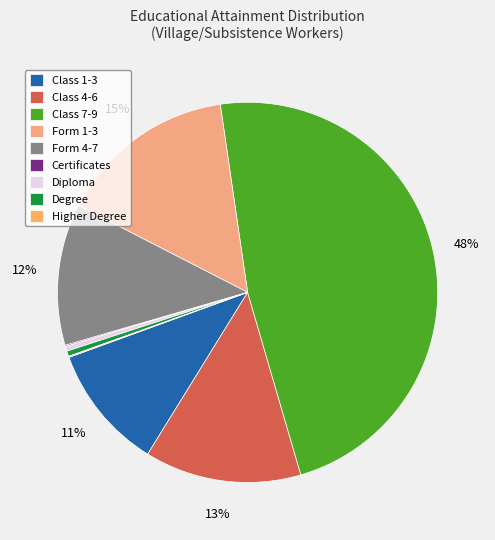

How many slices are in this pie chart?

9